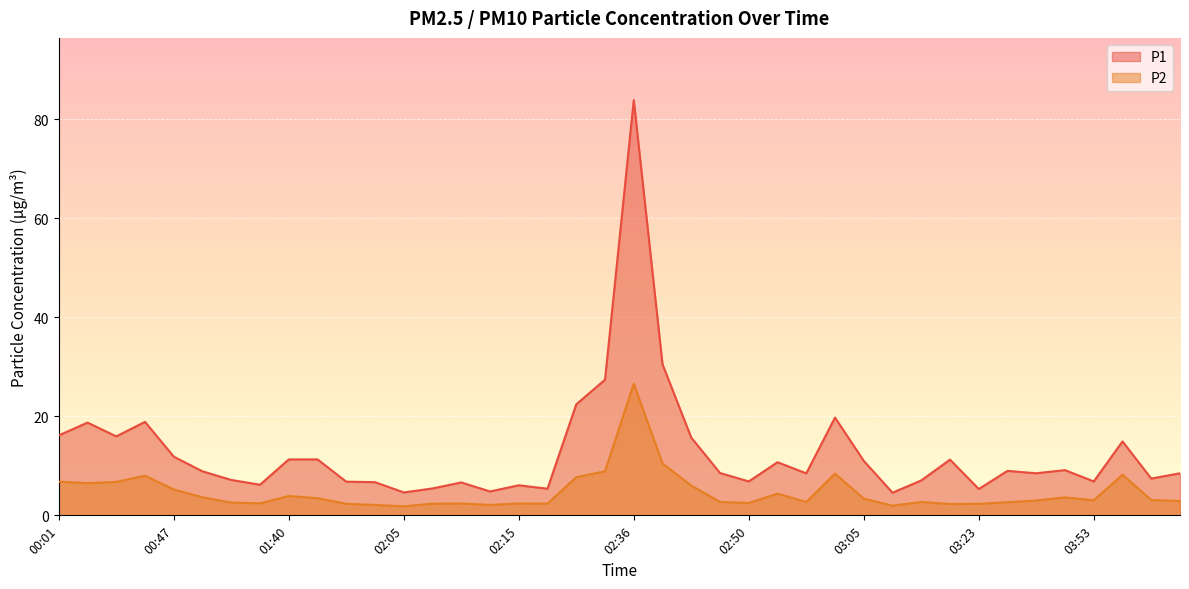

What is the spread (max minus min) of values at 01:35?

4.6